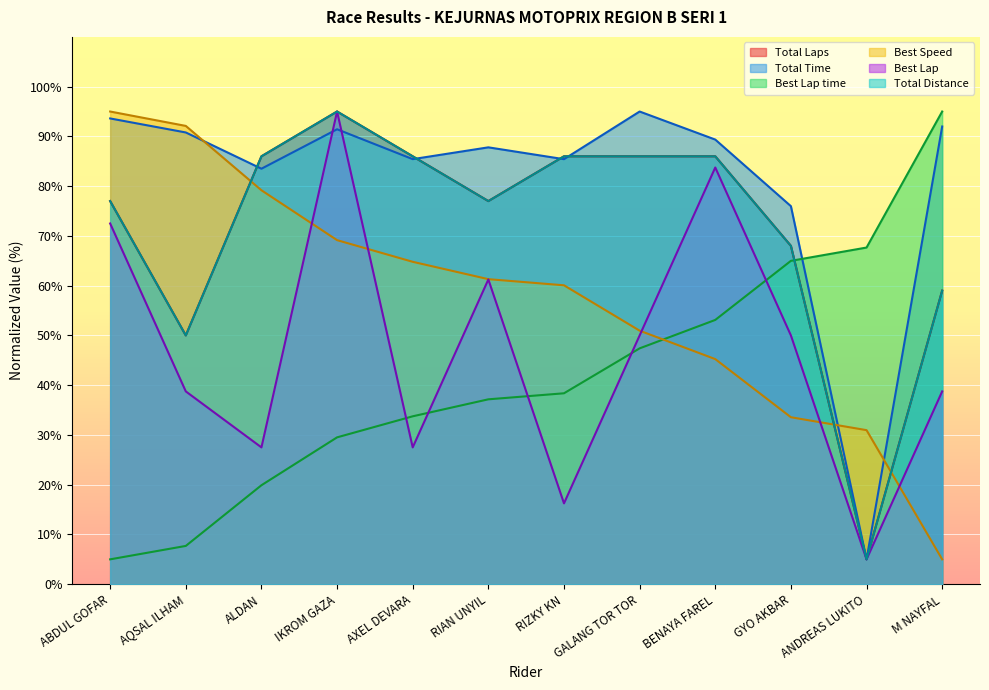

Between which two adjacent categories do Total Time and Best Speed first intersect?

AQSAL ILHAM and ALDAN